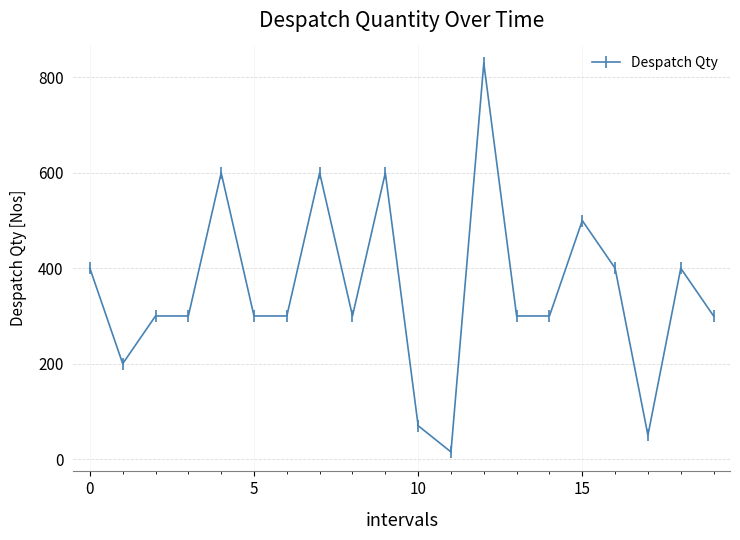

What is the value of the 2nd point from the left?

200